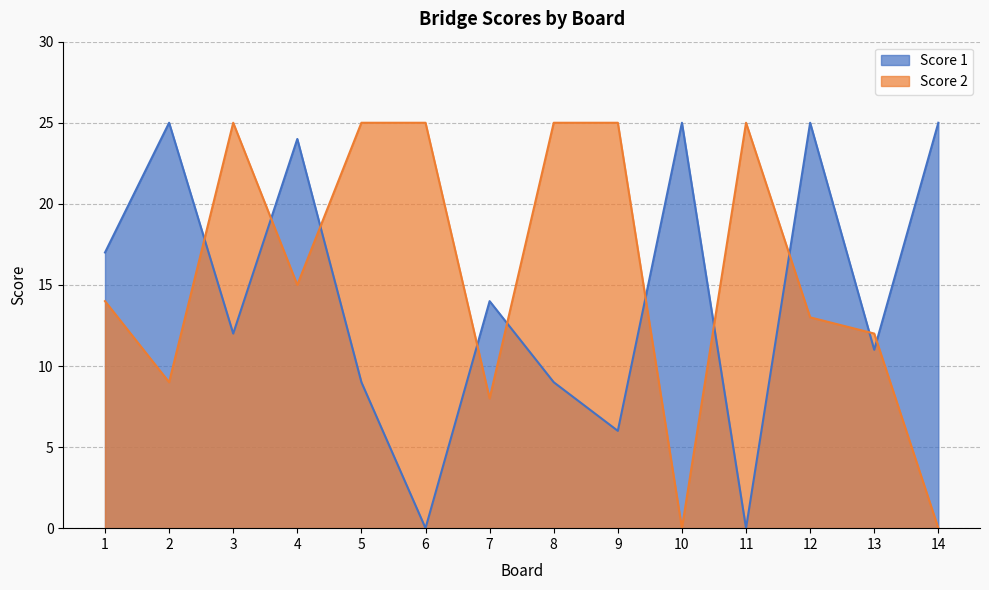

Which has a higher value, 8 or 3?

3